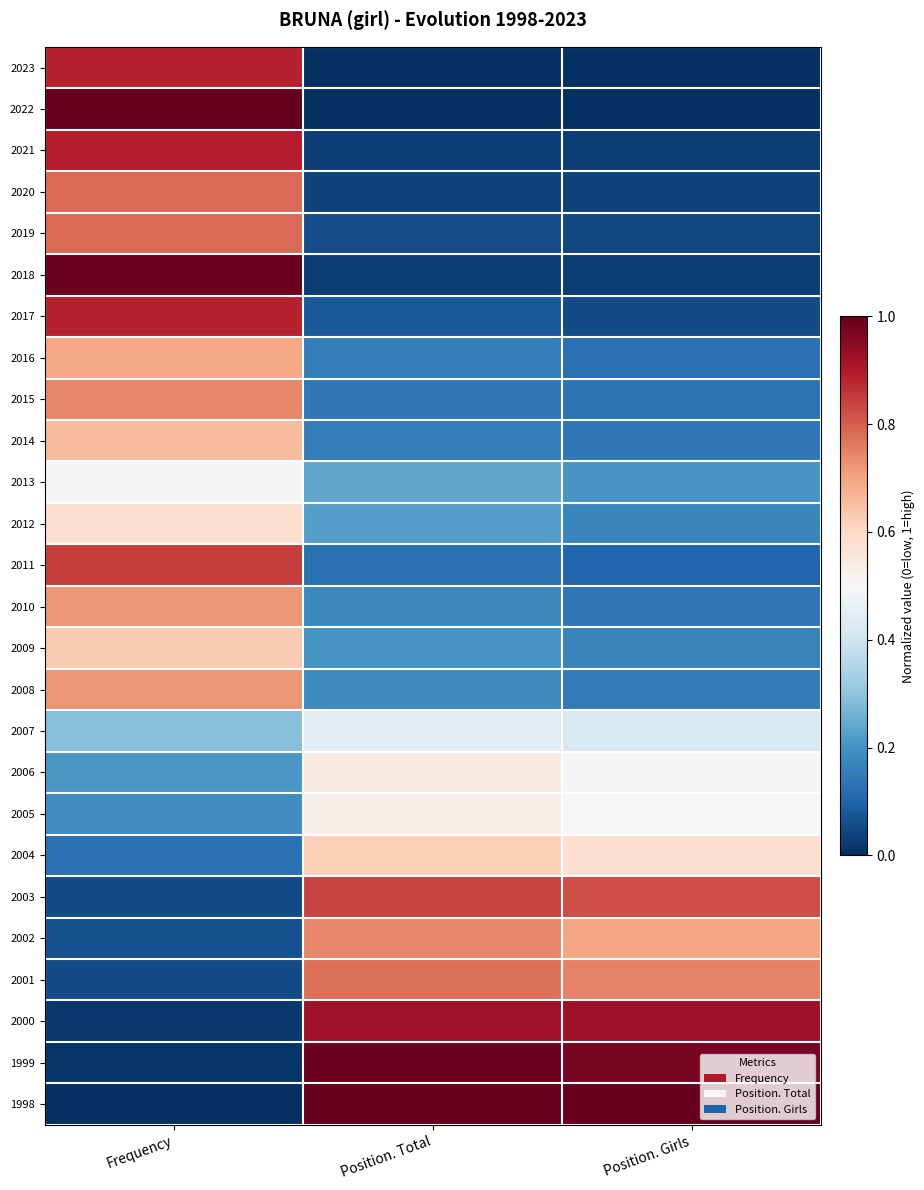

What is the total value across all series at Position. Girls?

8.7